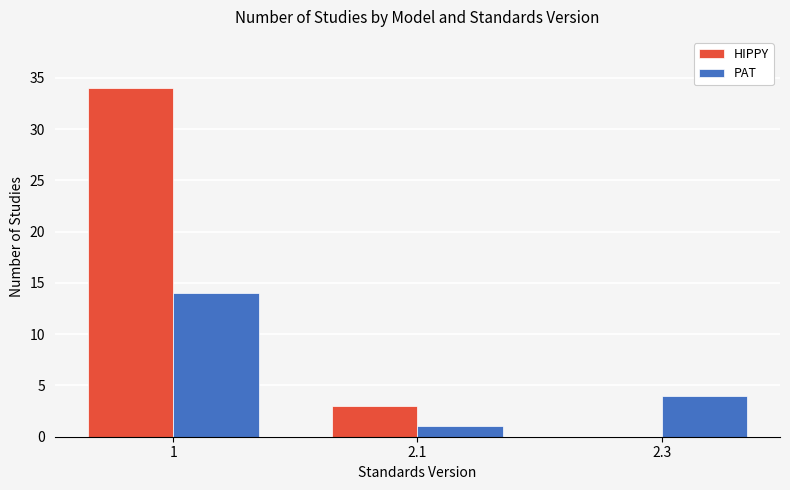

What is the total value across all series at 2.3?

4